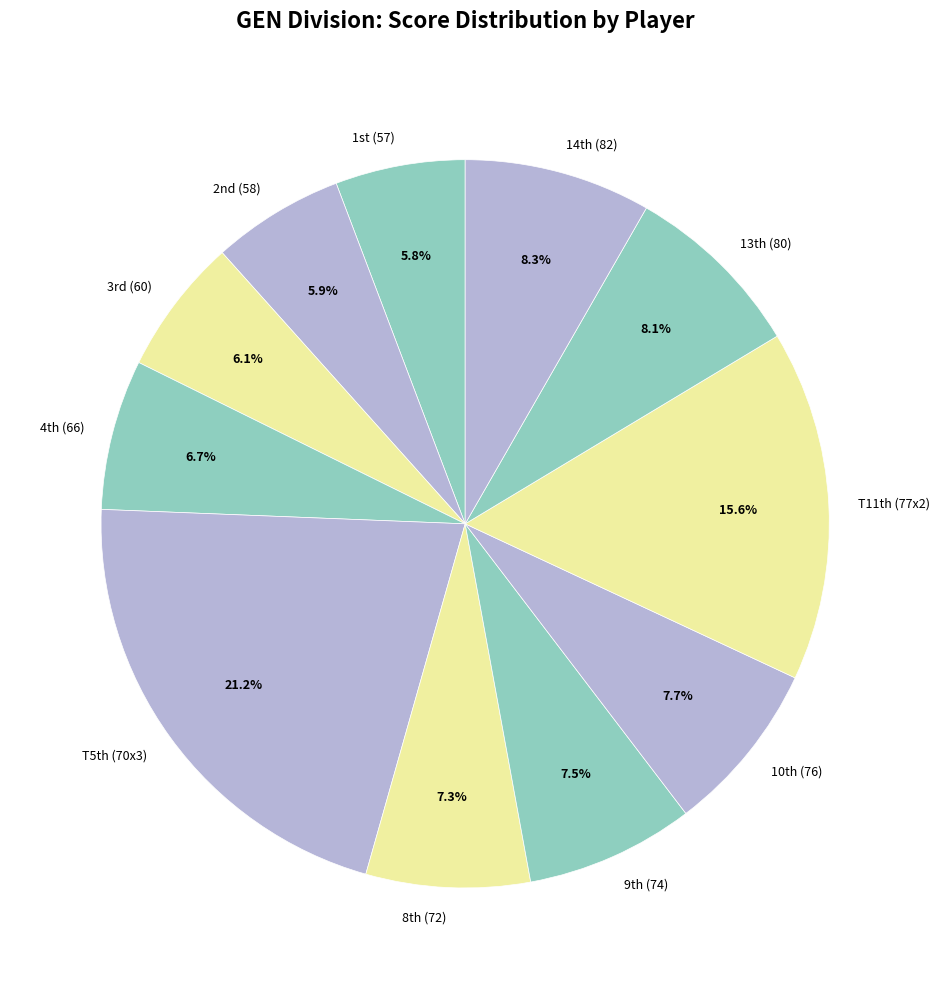

Count the number of slices in the pie.

11